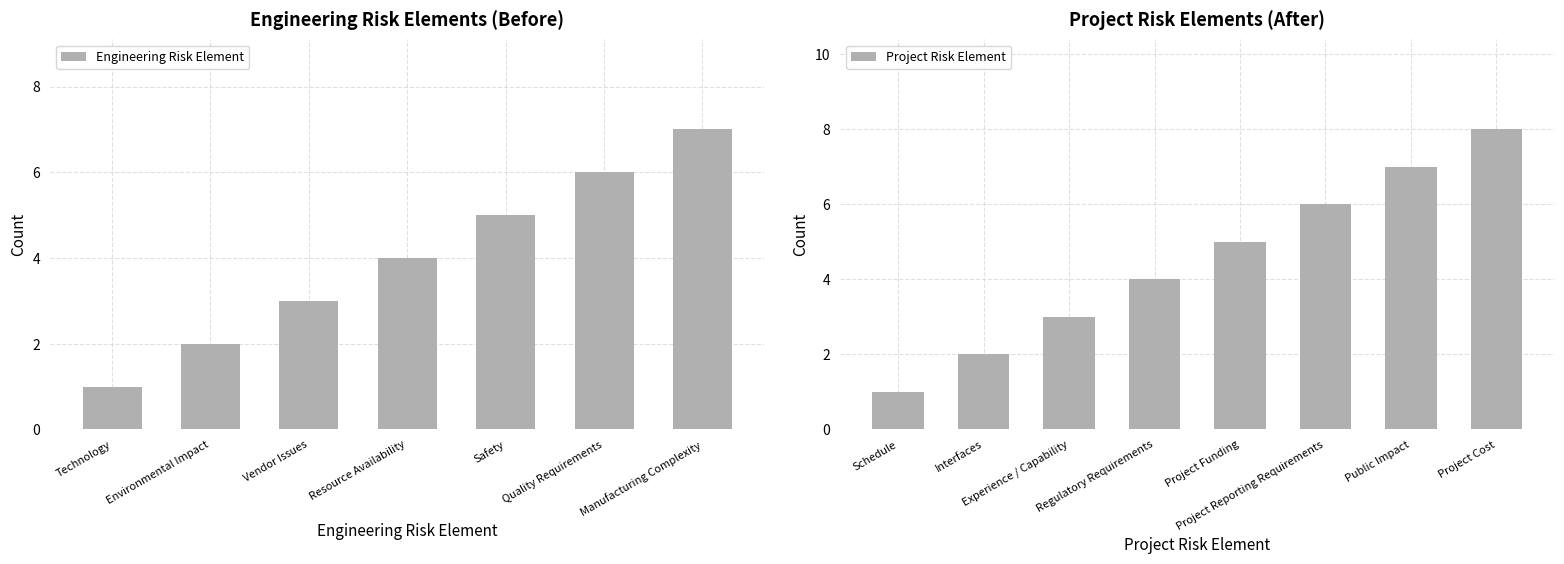

Rank the categories by Engineering Risk Element value from lowest to highest.

Technology, Environmental Impact, Vendor Issues, Resource Availability, Safety, Quality Requirements, Manufacturing Complexity